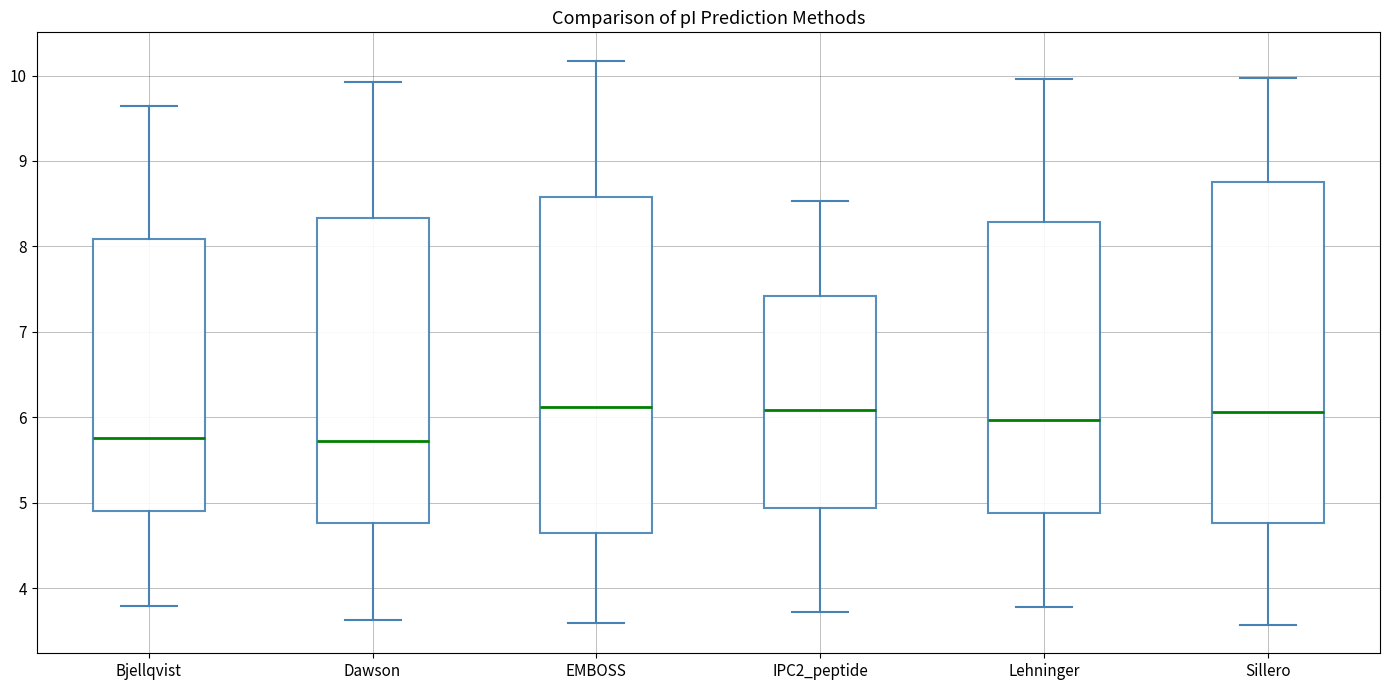

Reading left to right, transcribe this box plot: for each box, give where its median line is, the range the box spans, and where its two whiskers end, as read against the y-axis. The values are not printed on the chart, so give them approximately, as read against the axis.

Bjellqvist: median 5.8, box 4.9 to 8.1, whiskers 3.8 to 9.6
Dawson: median 5.7, box 4.8 to 8.3, whiskers 3.6 to 9.9
EMBOSS: median 6.1, box 4.6 to 8.6, whiskers 3.6 to 10.2
IPC2_peptide: median 6.1, box 4.9 to 7.4, whiskers 3.7 to 8.5
Lehninger: median 6.0, box 4.9 to 8.3, whiskers 3.8 to 10.0
Sillero: median 6.1, box 4.8 to 8.7, whiskers 3.6 to 10.0